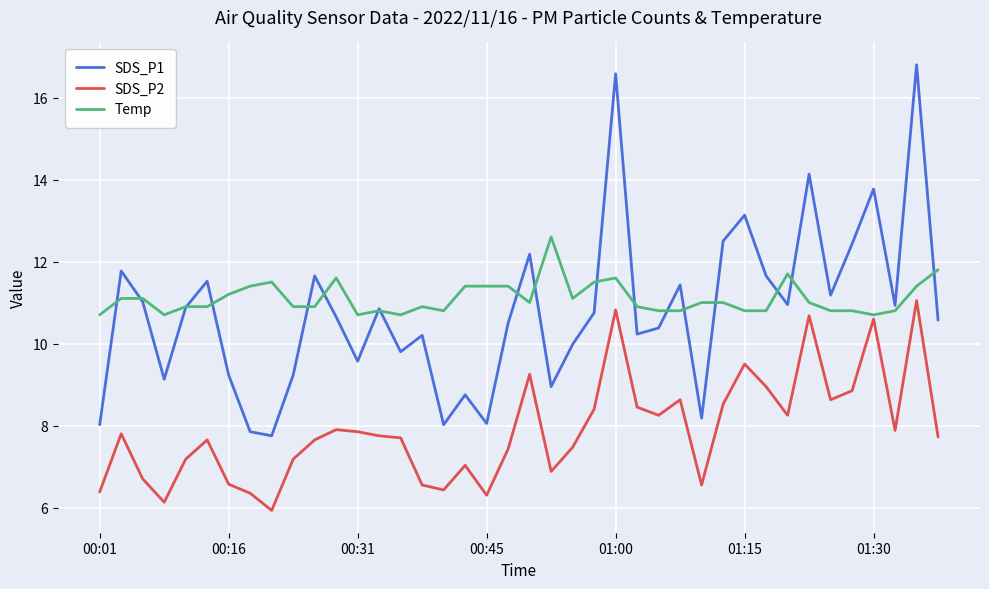

Which series has the largest range (max minus min)?

SDS_P1